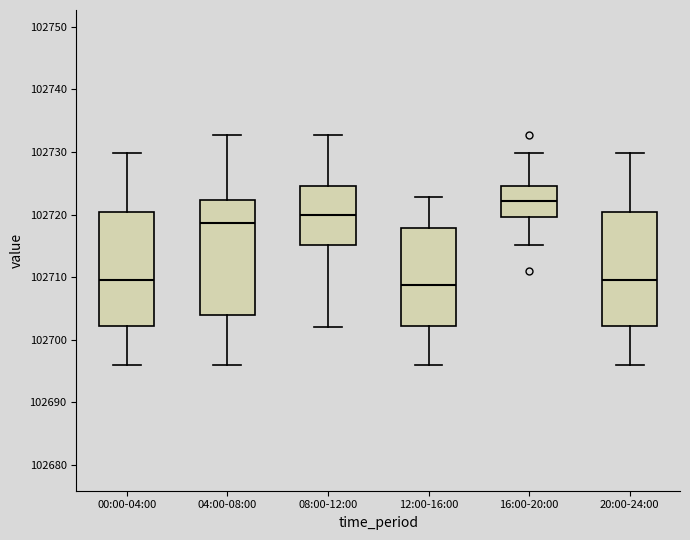

Which box's median line is the highest?

16:00-20:00